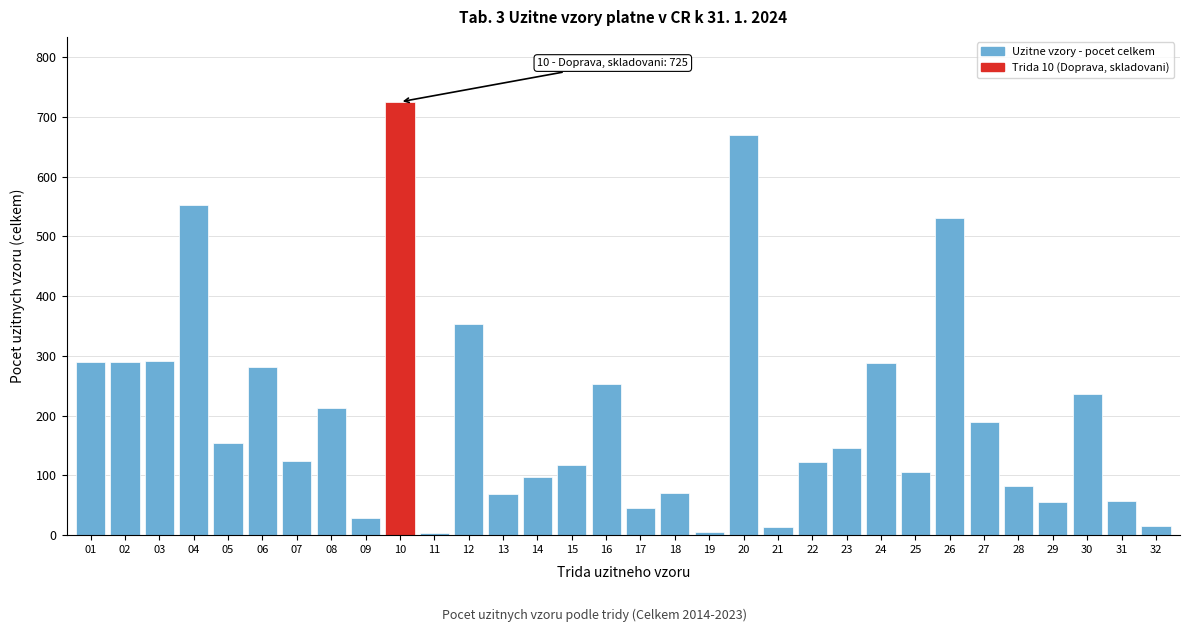

Is it true that the value at 28 is 127?

False